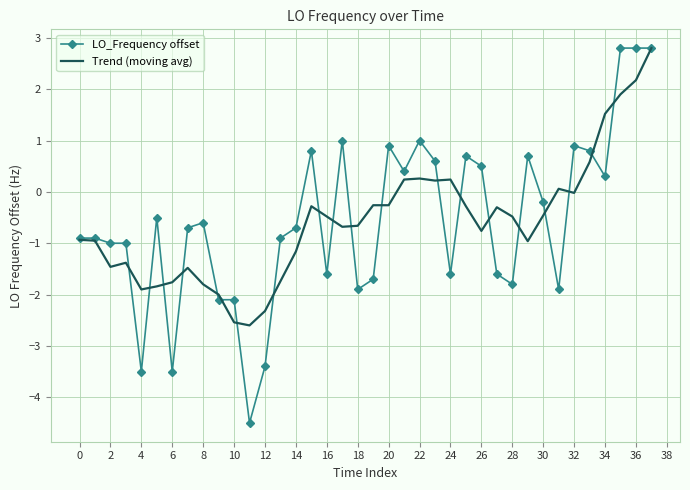

Which series has the largest range (max minus min)?

LO_Frequency offset